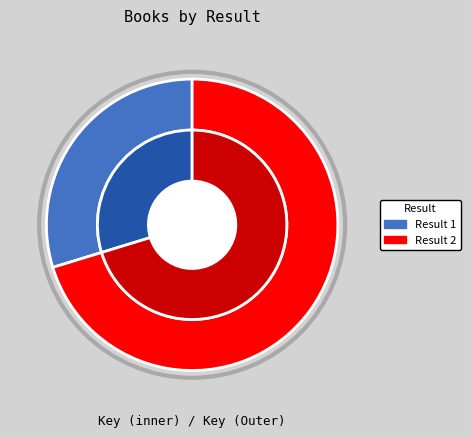

What percentage do 1 and 2 together represent?

100.0%